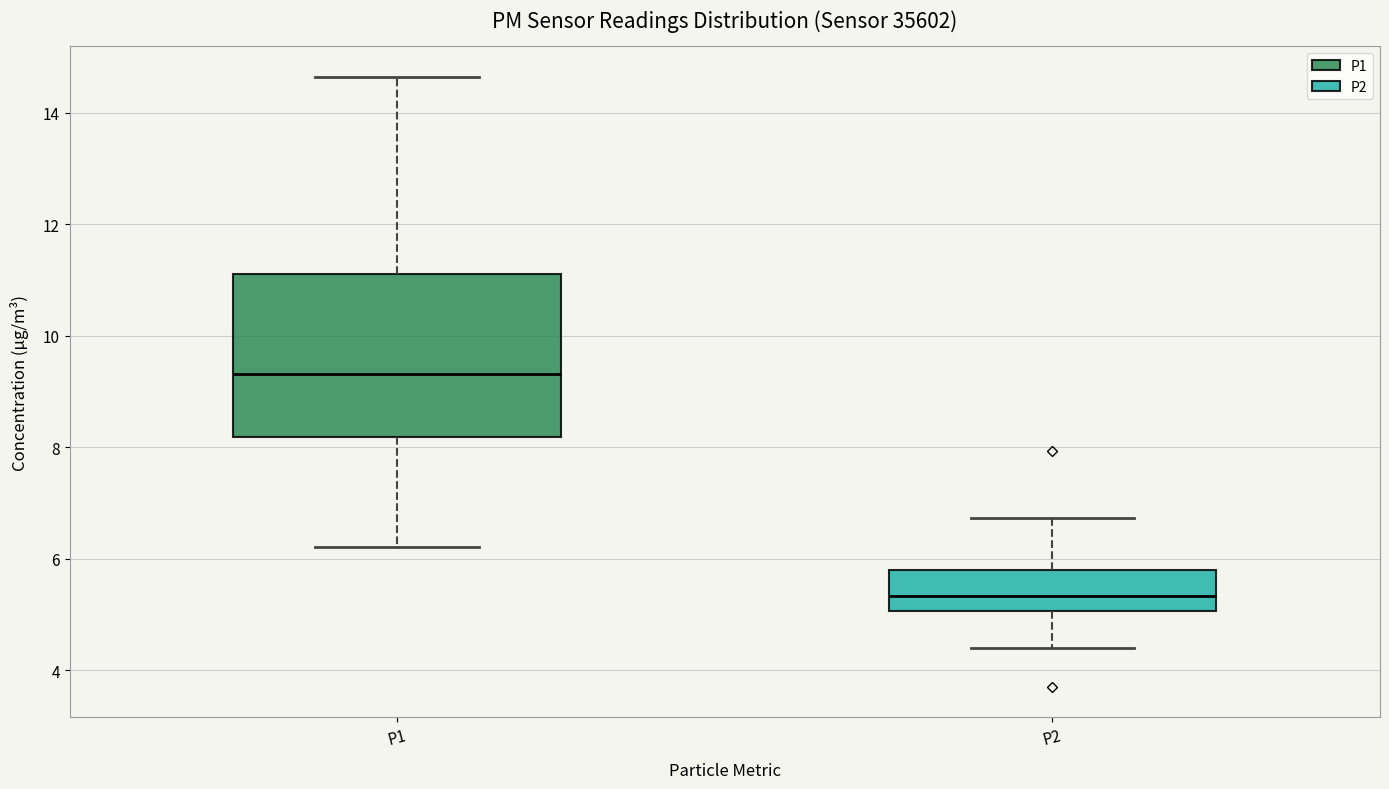

Which box's median line is the lowest?

P2